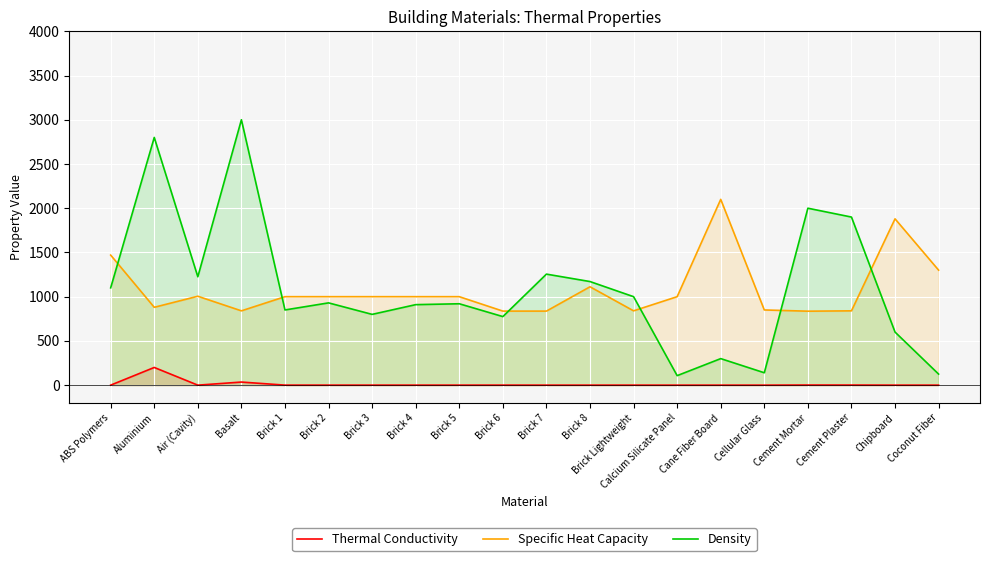

What is the spread (max minus min) of values at Brick 4?

999.7